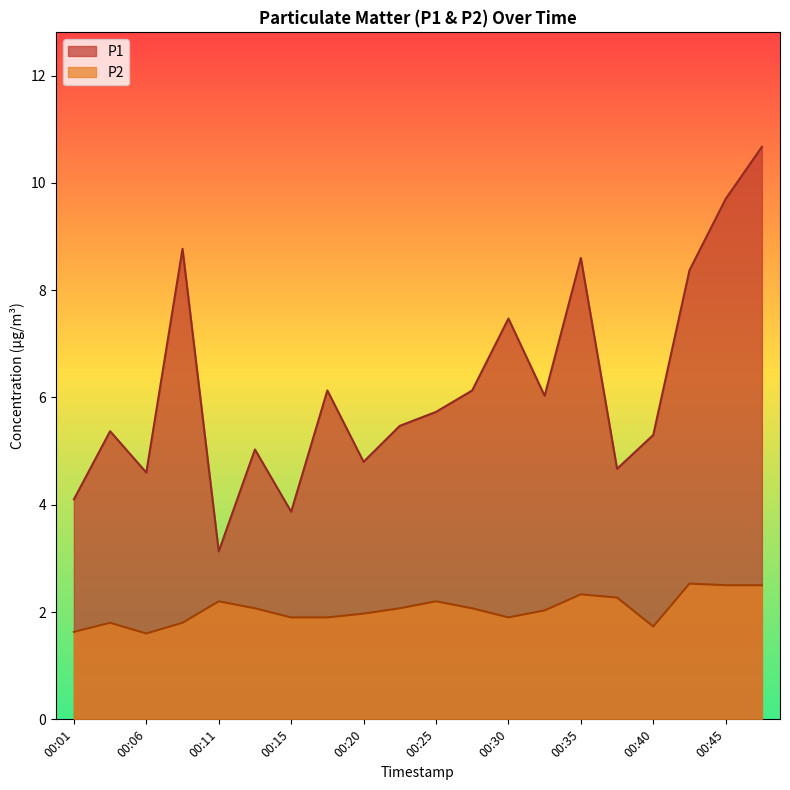

The value of P1 at 00:01 is 1.1. True or false?

False